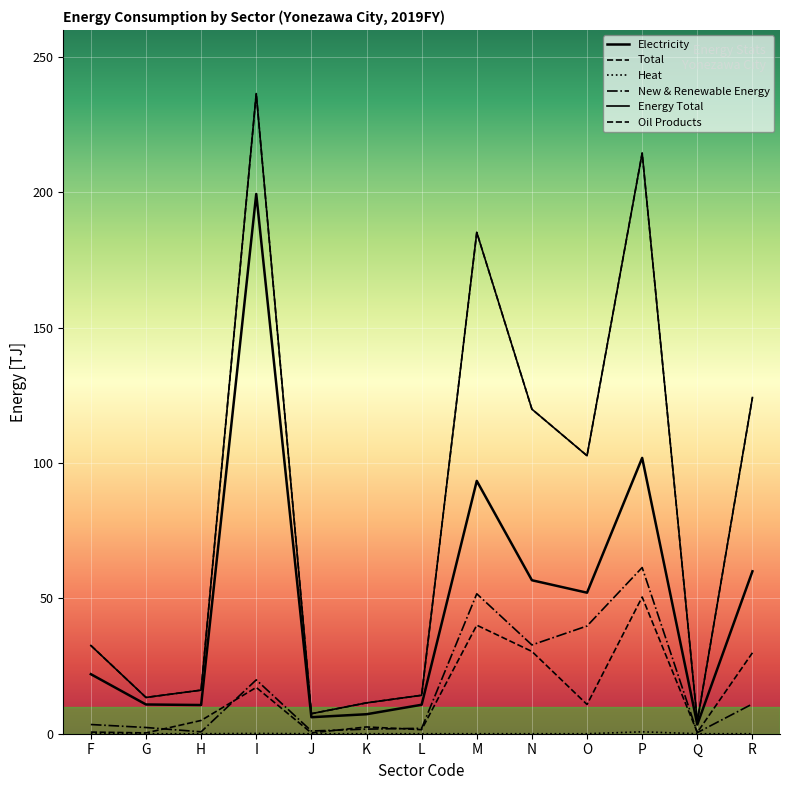

Which series changed the most between I and M?

Electricity